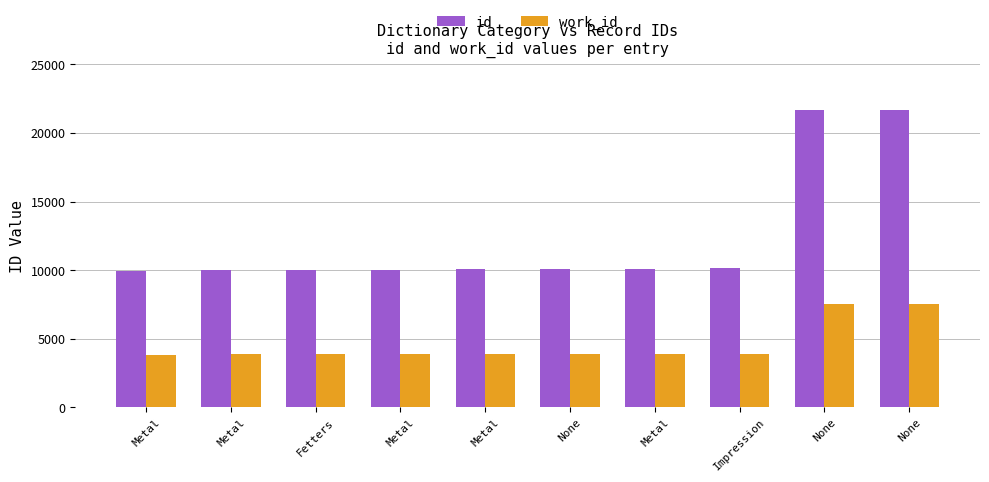

What is the label of the 4th bar from the left?

Metal